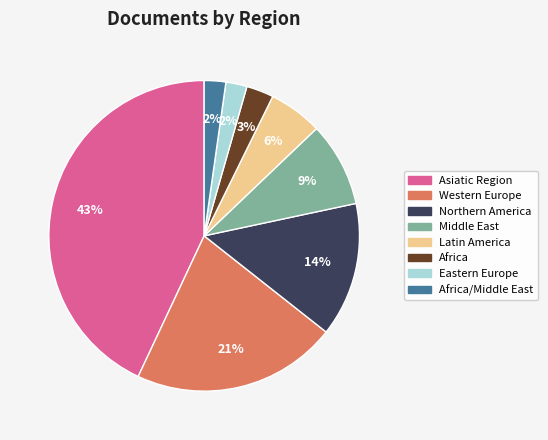

Count the number of slices in the pie.

8